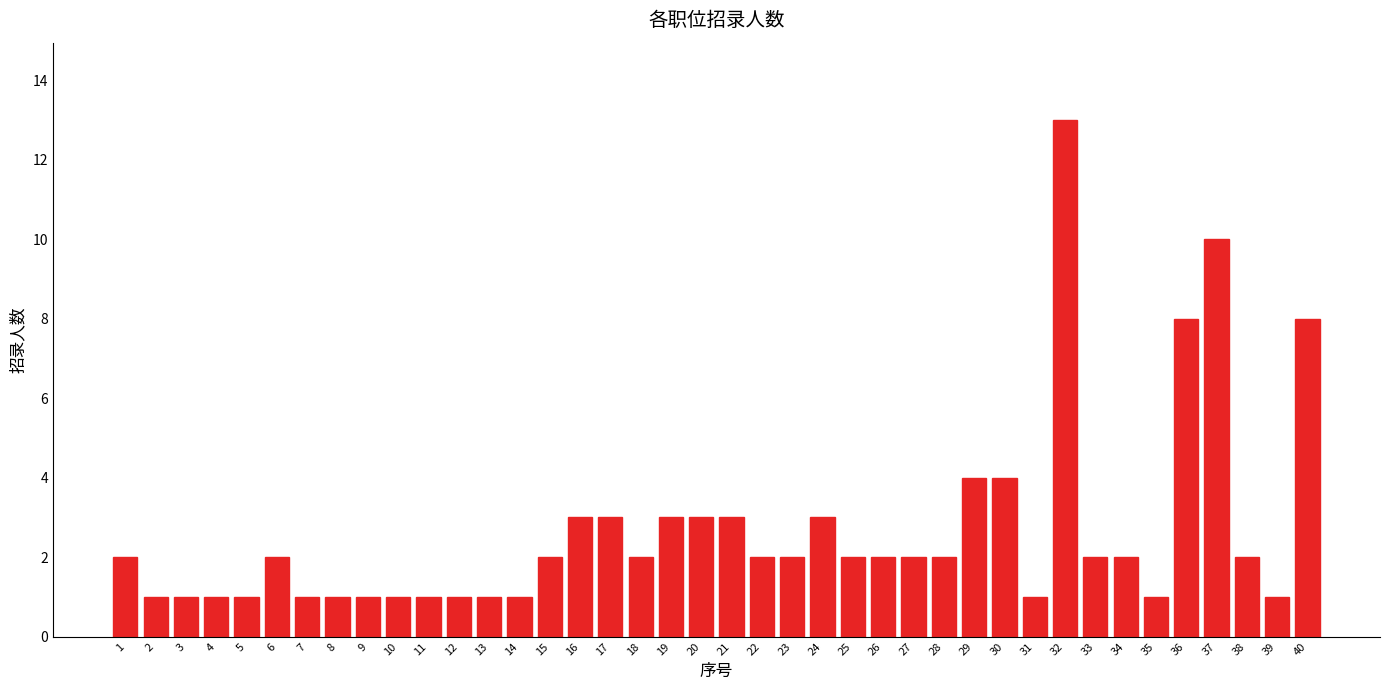

Which has a higher value, 13 or 23?

23